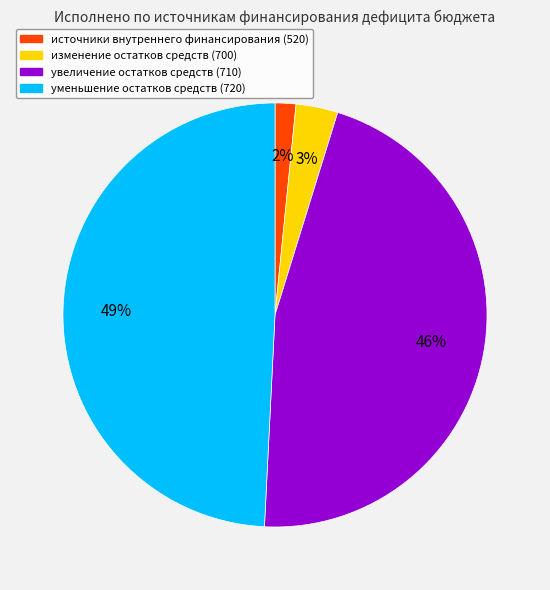

Count the number of slices in the pie.

4